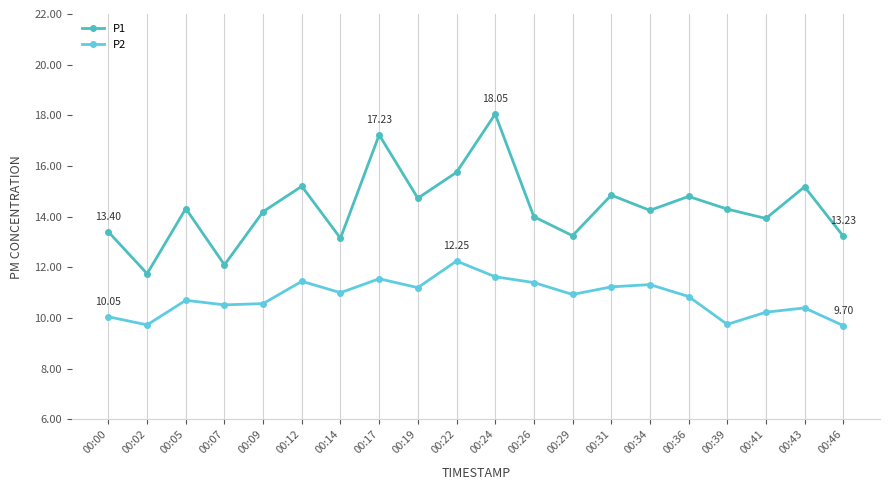

List the series in order of their peak value, lowest first.

P2, P1